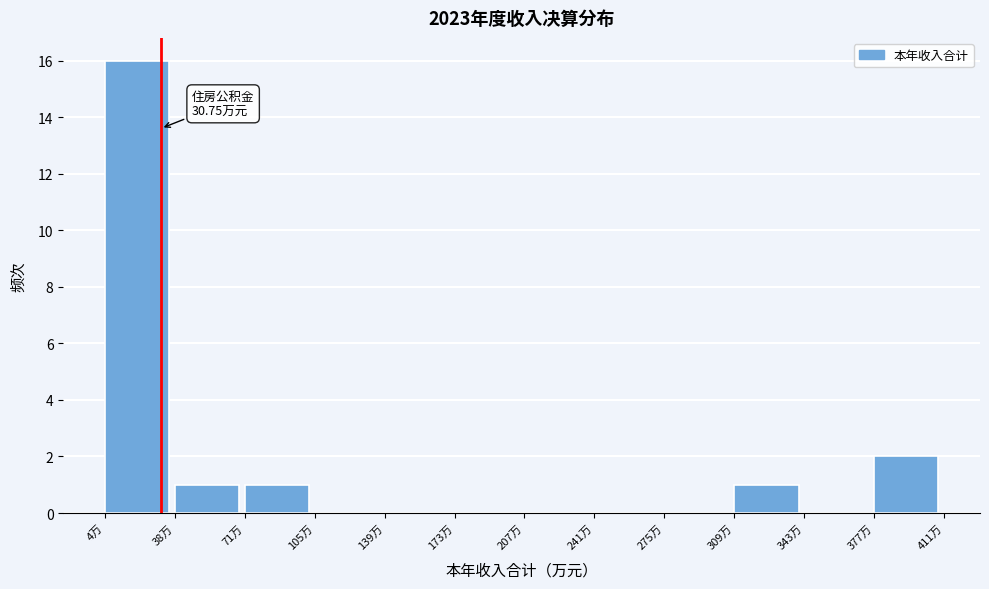

Which range on the x-axis has the tallest bar?

5 to 40